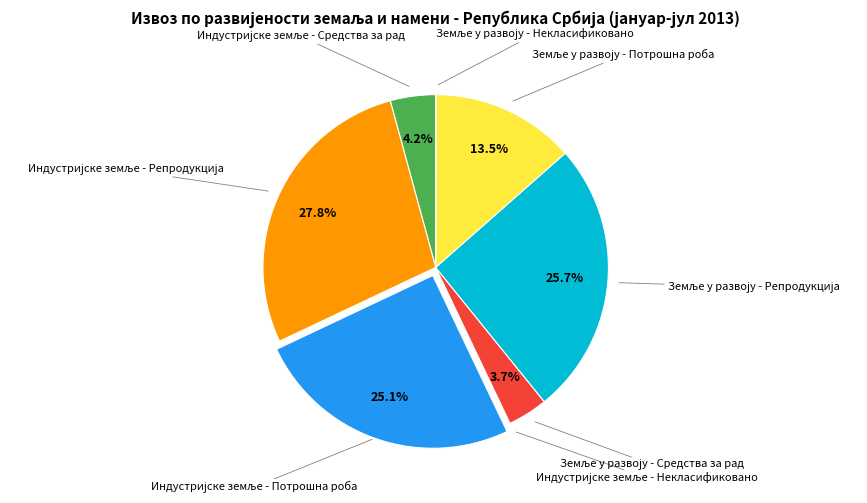

To the nearest percent, what is the difference between the largest and smallest slice percentages?

28%